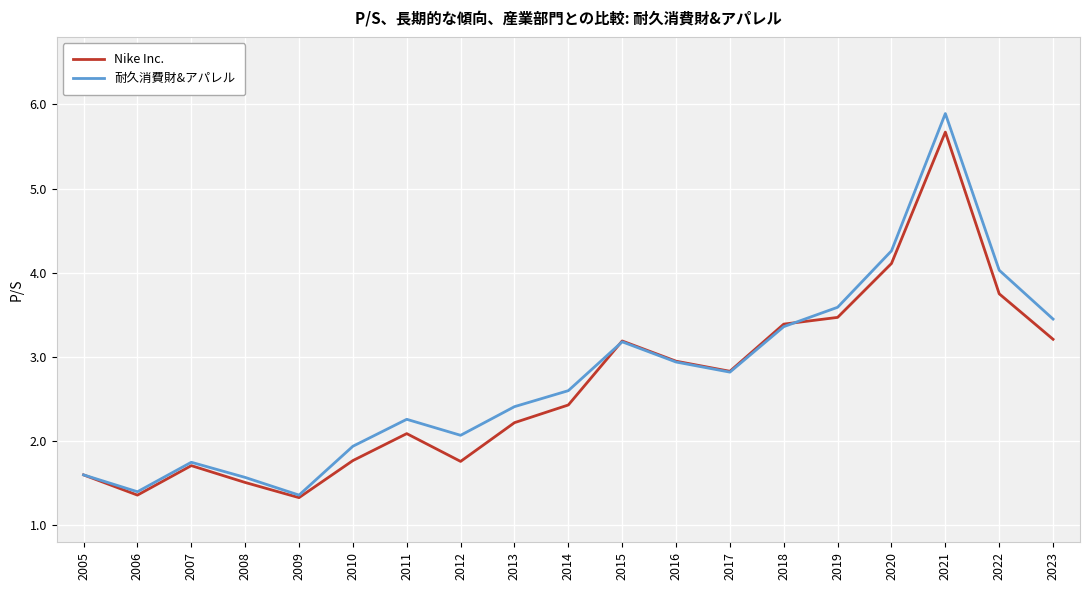

Where is Nike Inc. nearest to the value 3?

2016